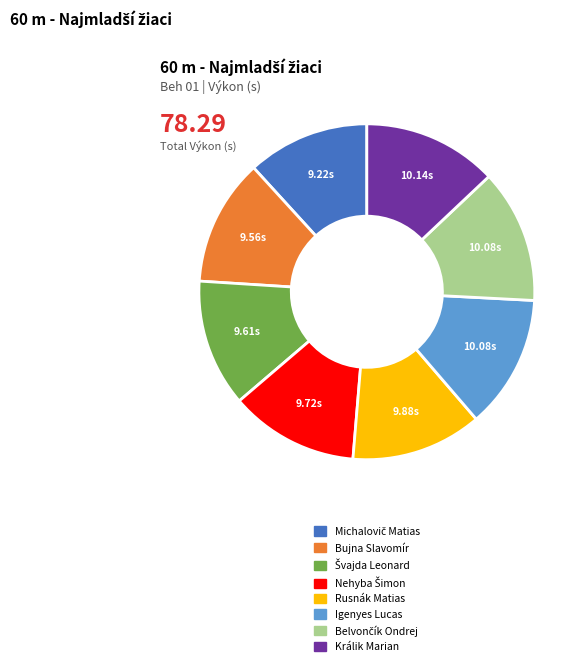

What is the ratio of the value at Králik Marian to the value at Rusnák Matias?

1.0